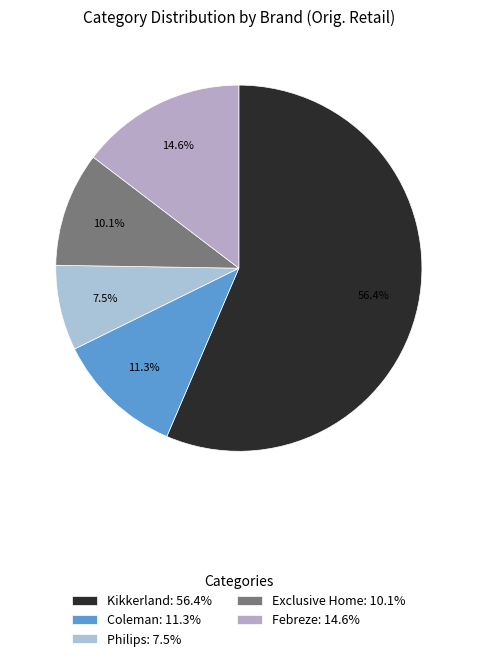

Which slice is the smallest?

Philips: 7.5%